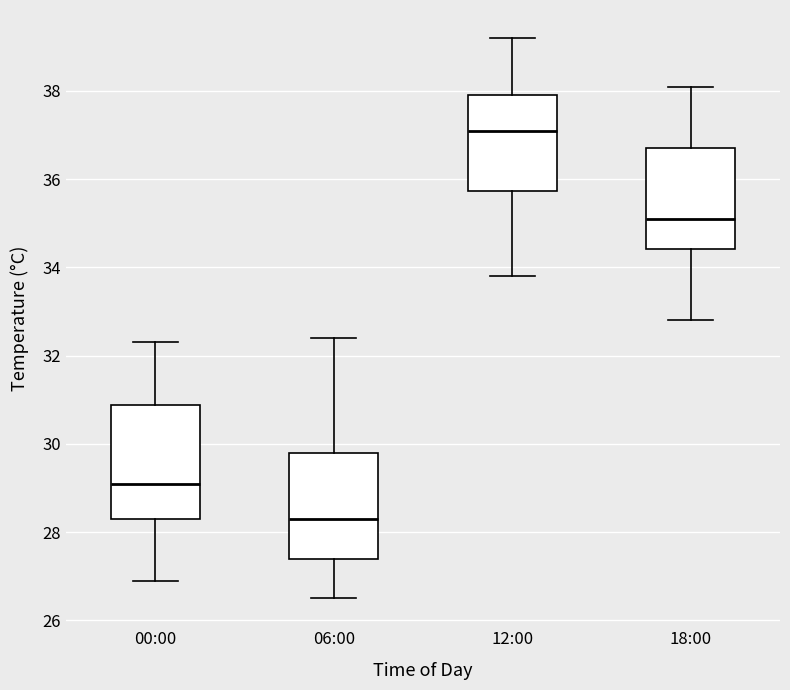

Where is the upper edge of the box for 00:00 on the y-axis? The values are not printed on the chart, so give them approximately, as read against the axis.

30.8